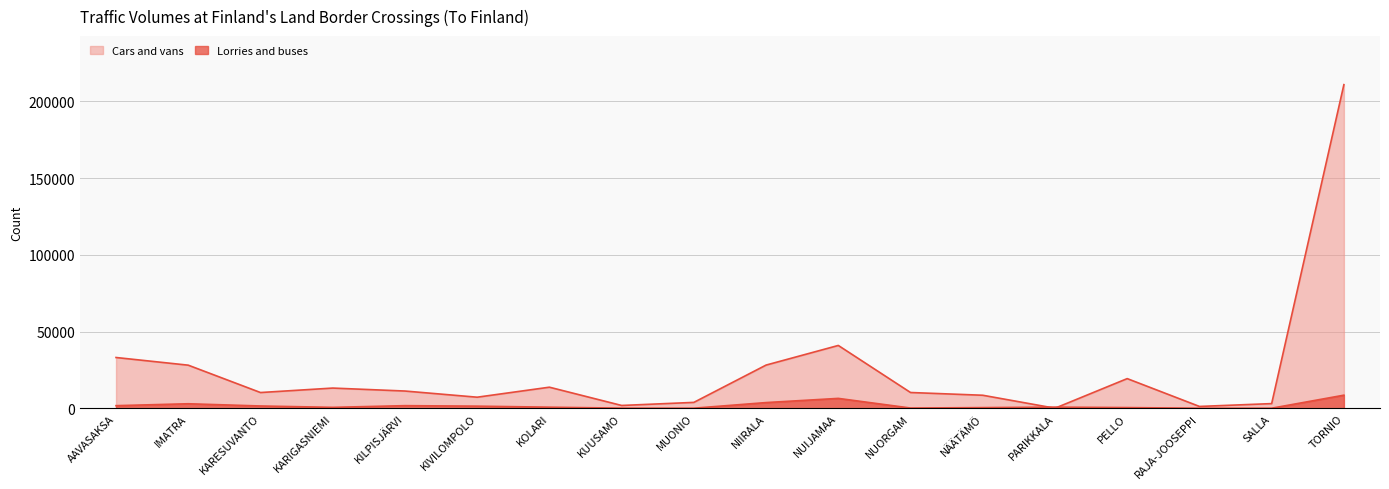

What is the total value across all series at IMATRA?

31051